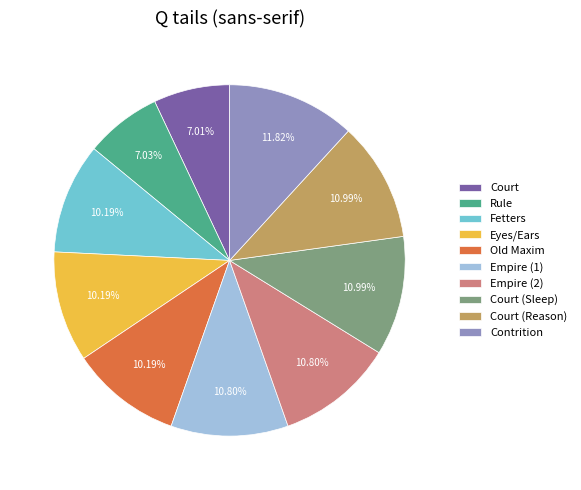

The Old Maxim slice represents 10% of the pie. True or false?

True